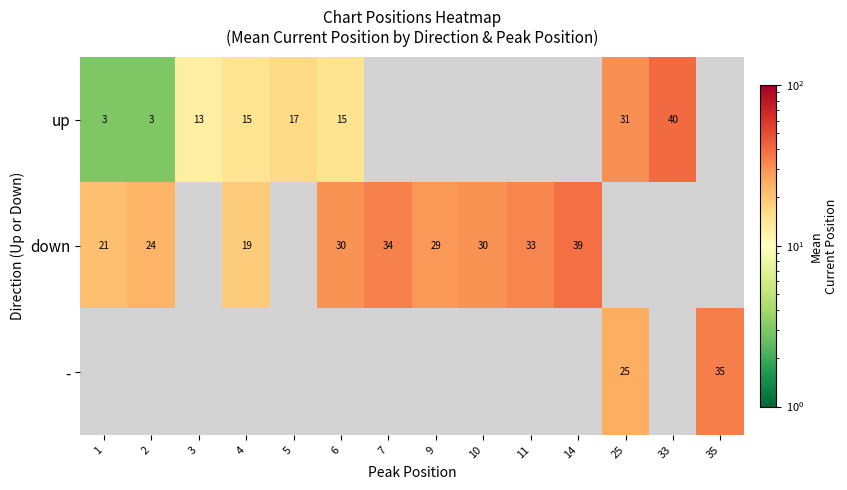

True or false: down has a value of 45 at 10.

False